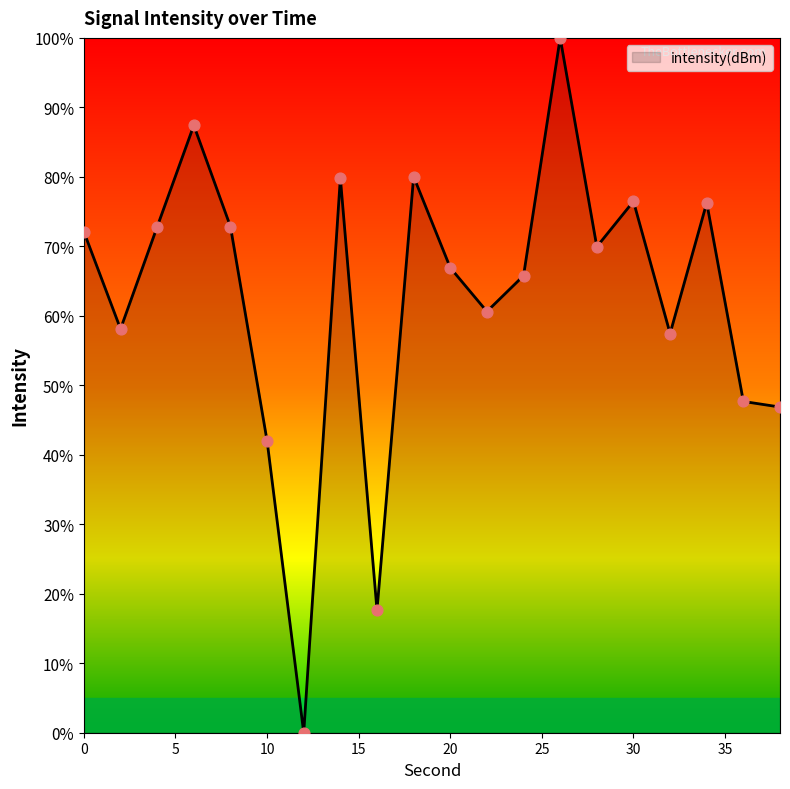

What is the difference between the maximum and minimum values?

100.0